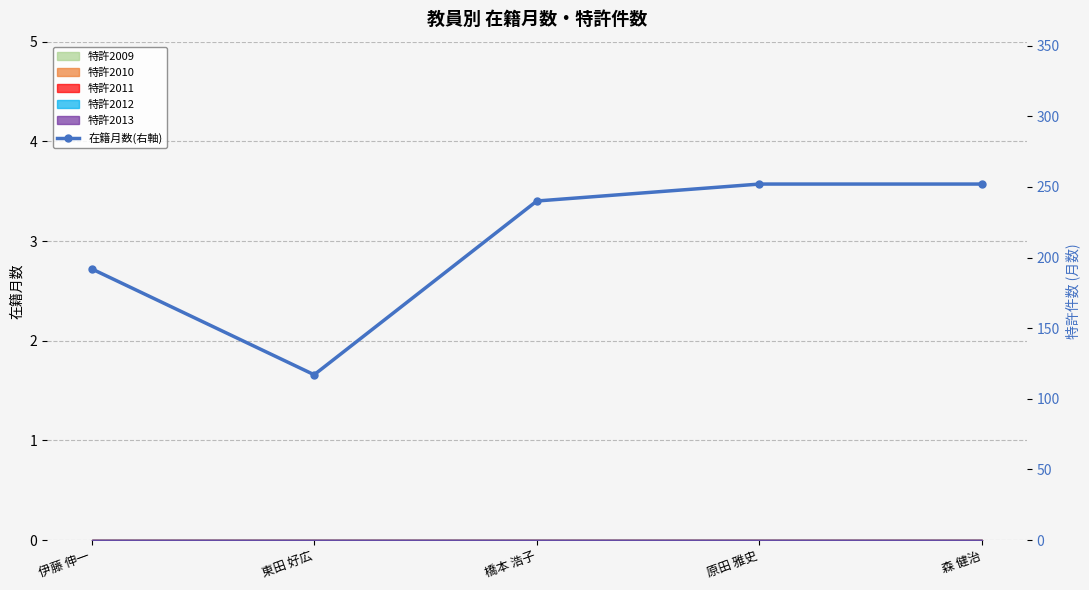

Reading right to left, transcribe all the data shown in this chart.

森 健治=252	原田 雅史=252	橋本 浩子=240	東田 好広=117	伊藤 伸一=192